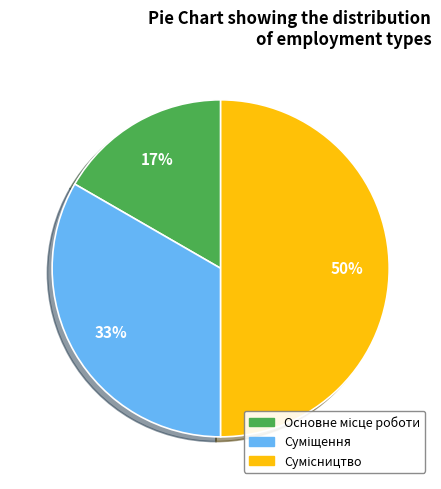

To the nearest percent, what is the difference between the largest and smallest slice percentages?

33%